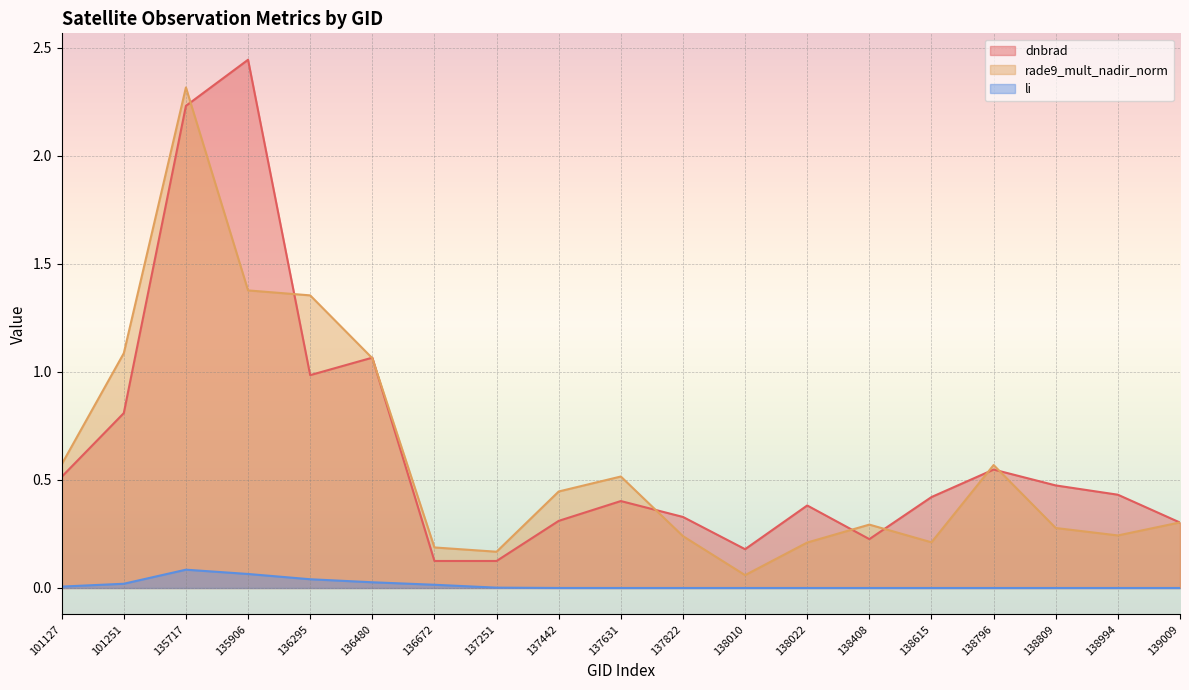

Reading right to left, what are all the values shown in this chart?

dnbrad: 0.3	0.4	0.5	0.5	0.4	0.2	0.4	0.2	0.3	0.4	0.3	0.1	0.1	1.1	1.0	2.4	2.2	0.8	0.5
rade9_mult_nadir_norm: 0.3	0.2	0.3	0.6	0.2	0.3	0.2	0.1	0.2	0.5	0.4	0.2	0.2	1.1	1.4	1.4	2.3	1.1	0.6
li: 0.0	0.0	0.0	0.0	0.0	0.0	0.0	0.0	0.0	0.0	0.0	0.0	0.0	0.0	0.0	0.1	0.1	0.0	0.0